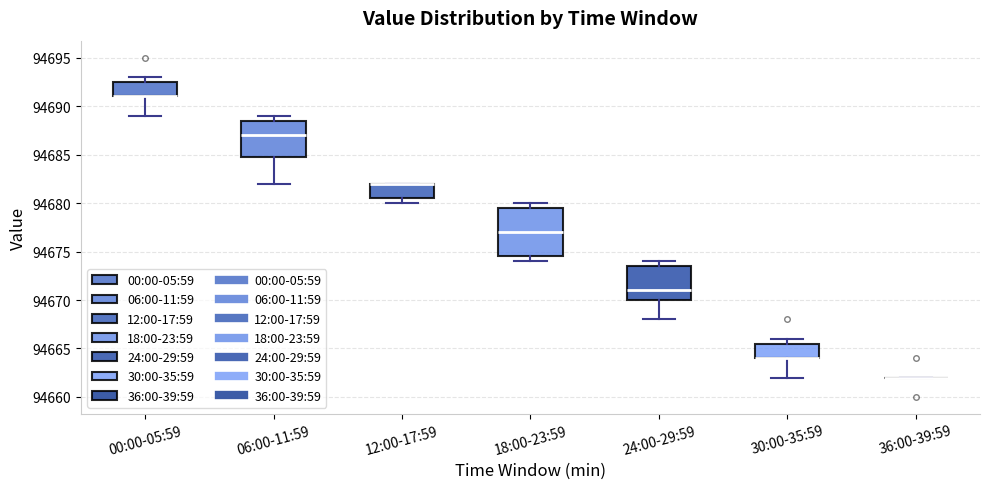

Where does the median line of the box for 18:00-23:59 sit on the y-axis? The values are not printed on the chart, so give them approximately, as read against the axis.

94677.0